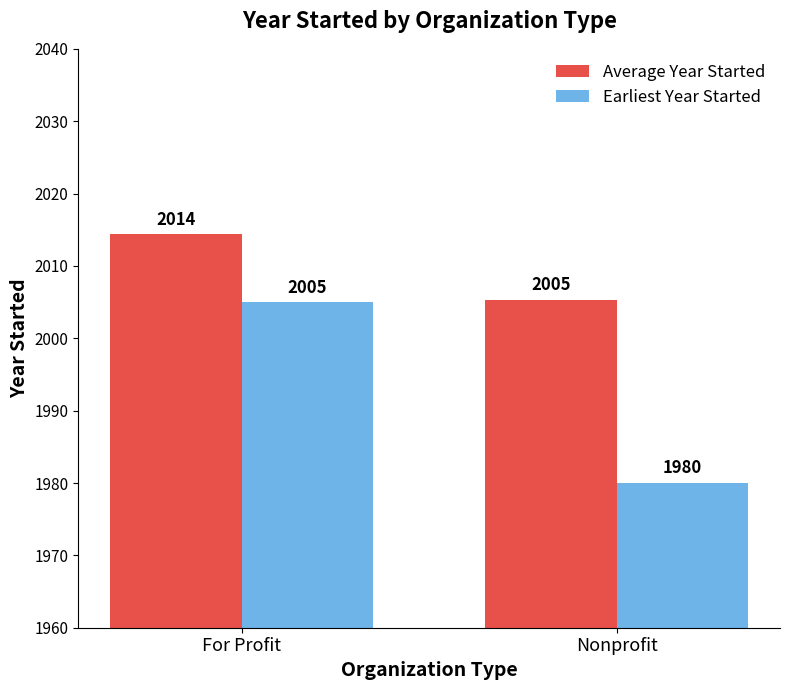

How many values in the Average Year Started series are below 2014?

1